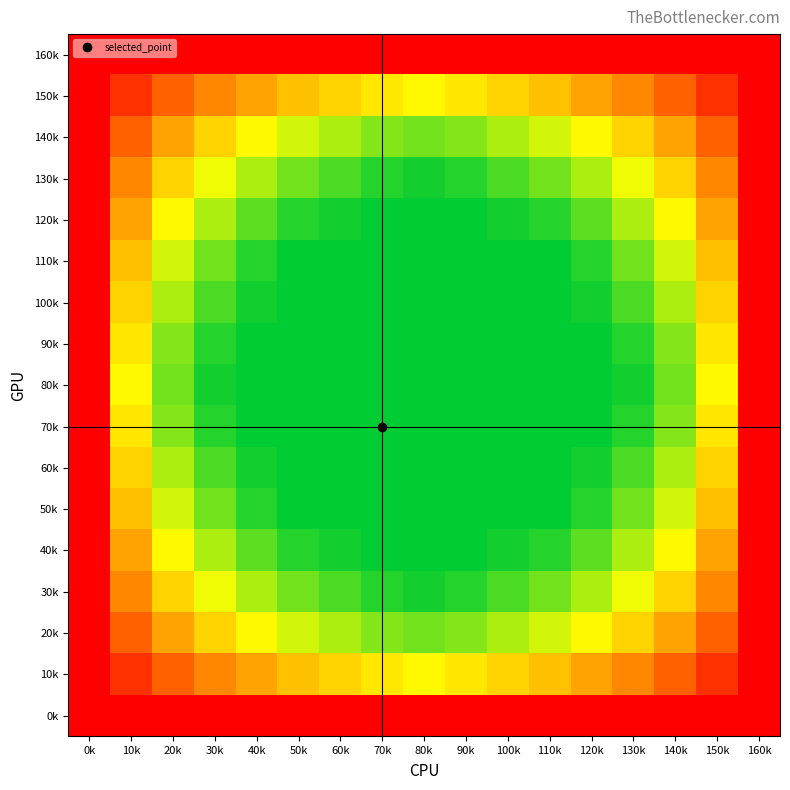

Reading left to right, what are all the values shown in this chart?

0k: 0k=0.4	10k=0.4	20k=0.4	30k=0.4	40k=0.4	50k=0.4	60k=0.4	70k=0.4	80k=0.4	90k=0.4	100k=0.4	110k=0.4	120k=0.4	130k=0.4	140k=0.4	150k=0.4	160k=0.4
10k: 0k=0.4	10k=0.3	20k=0.3	30k=0.3	40k=0.2	50k=0.2	60k=0.2	70k=0.2	80k=0.1	90k=0.2	100k=0.2	110k=0.2	120k=0.2	130k=0.3	140k=0.3	150k=0.3	160k=0.4
20k: 0k=0.4	10k=0.3	20k=0.2	30k=0.2	40k=0.1	50k=0.1	60k=0.1	70k=0.1	80k=0.1	90k=0.1	100k=0.1	110k=0.1	120k=0.1	130k=0.2	140k=0.2	150k=0.3	160k=0.4
30k: 0k=0.4	10k=0.3	20k=0.2	30k=0.1	40k=0.1	50k=0.1	60k=0.0	70k=0.0	80k=0.0	90k=0.0	100k=0.0	110k=0.1	120k=0.1	130k=0.1	140k=0.2	150k=0.3	160k=0.4
40k: 0k=0.4	10k=0.2	20k=0.1	30k=0.1	40k=0.1	50k=0.0	60k=0.0	70k=0.0	80k=0.0	90k=0.0	100k=0.0	110k=0.0	120k=0.1	130k=0.1	140k=0.1	150k=0.2	160k=0.4
50k: 0k=0.4	10k=0.2	20k=0.1	30k=0.1	40k=0.0	50k=0.0	60k=0.0	70k=0.0	80k=0.0	90k=0.0	100k=0.0	110k=0.0	120k=0.0	130k=0.1	140k=0.1	150k=0.2	160k=0.4
60k: 0k=0.4	10k=0.2	20k=0.1	30k=0.0	40k=0.0	50k=0.0	60k=0.0	70k=0.0	80k=0.0	90k=0.0	100k=0.0	110k=0.0	120k=0.0	130k=0.0	140k=0.1	150k=0.2	160k=0.4
70k: 0k=0.4	10k=0.2	20k=0.1	30k=0.0	40k=0.0	50k=0.0	60k=0.0	70k=0.0	80k=0.0	90k=0.0	100k=0.0	110k=0.0	120k=0.0	130k=0.0	140k=0.1	150k=0.2	160k=0.4
80k: 0k=0.4	10k=0.1	20k=0.1	30k=0.0	40k=0.0	50k=0.0	60k=0.0	70k=0.0	80k=0.0	90k=0.0	100k=0.0	110k=0.0	120k=0.0	130k=0.0	140k=0.1	150k=0.1	160k=0.4
90k: 0k=0.4	10k=0.2	20k=0.1	30k=0.0	40k=0.0	50k=0.0	60k=0.0	70k=0.0	80k=0.0	90k=0.0	100k=0.0	110k=0.0	120k=0.0	130k=0.0	140k=0.1	150k=0.2	160k=0.4
100k: 0k=0.4	10k=0.2	20k=0.1	30k=0.0	40k=0.0	50k=0.0	60k=0.0	70k=0.0	80k=0.0	90k=0.0	100k=0.0	110k=0.0	120k=0.0	130k=0.0	140k=0.1	150k=0.2	160k=0.4
110k: 0k=0.4	10k=0.2	20k=0.1	30k=0.1	40k=0.0	50k=0.0	60k=0.0	70k=0.0	80k=0.0	90k=0.0	100k=0.0	110k=0.0	120k=0.0	130k=0.1	140k=0.1	150k=0.2	160k=0.4
120k: 0k=0.4	10k=0.2	20k=0.1	30k=0.1	40k=0.1	50k=0.0	60k=0.0	70k=0.0	80k=0.0	90k=0.0	100k=0.0	110k=0.0	120k=0.1	130k=0.1	140k=0.1	150k=0.2	160k=0.4
130k: 0k=0.4	10k=0.3	20k=0.2	30k=0.1	40k=0.1	50k=0.1	60k=0.0	70k=0.0	80k=0.0	90k=0.0	100k=0.0	110k=0.1	120k=0.1	130k=0.1	140k=0.2	150k=0.3	160k=0.4
140k: 0k=0.4	10k=0.3	20k=0.2	30k=0.2	40k=0.1	50k=0.1	60k=0.1	70k=0.1	80k=0.1	90k=0.1	100k=0.1	110k=0.1	120k=0.1	130k=0.2	140k=0.2	150k=0.3	160k=0.4
150k: 0k=0.4	10k=0.3	20k=0.3	30k=0.3	40k=0.2	50k=0.2	60k=0.2	70k=0.2	80k=0.1	90k=0.2	100k=0.2	110k=0.2	120k=0.2	130k=0.3	140k=0.3	150k=0.3	160k=0.4
160k: 0k=0.4	10k=0.4	20k=0.4	30k=0.4	40k=0.4	50k=0.4	60k=0.4	70k=0.4	80k=0.4	90k=0.4	100k=0.4	110k=0.4	120k=0.4	130k=0.4	140k=0.4	150k=0.4	160k=0.4